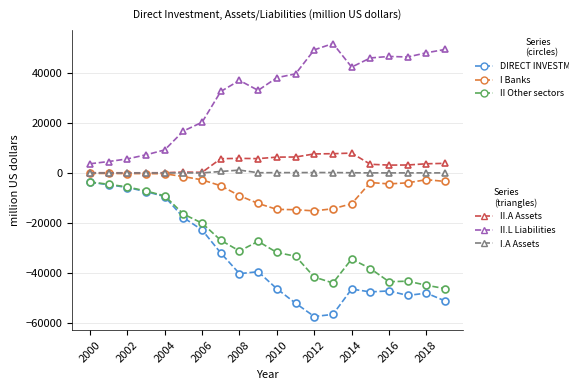

Count the number of categories in the chart.

20